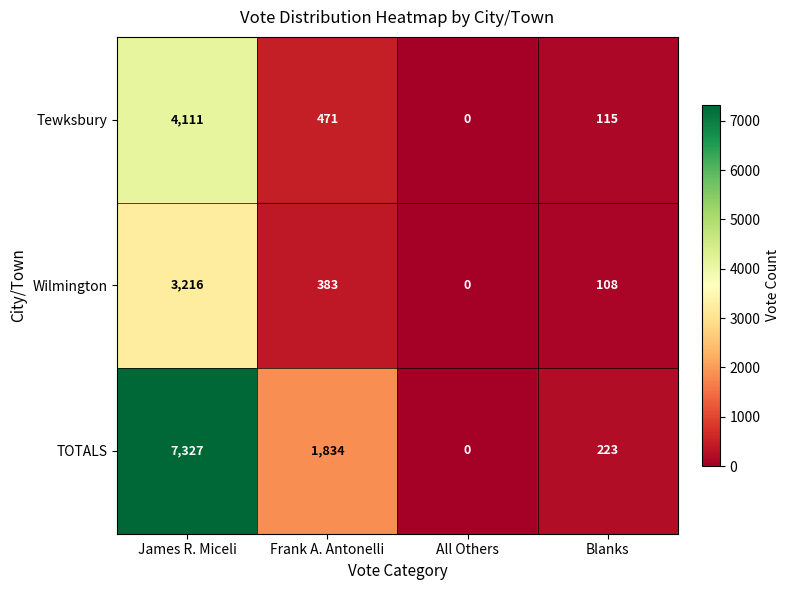

Reading right to left, list all the values displayed in this chart.

Tewksbury: Blanks=115	All Others=0	Frank A. Antonelli=471	James R. Miceli=4111
Wilmington: Blanks=108	All Others=0	Frank A. Antonelli=383	James R. Miceli=3216
TOTALS: Blanks=223	All Others=0	Frank A. Antonelli=1834	James R. Miceli=7327